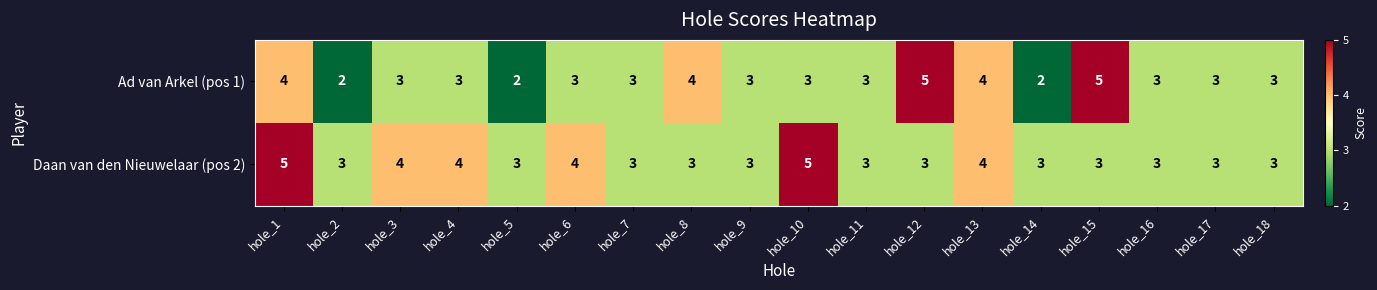

Rank the series at hole_15 from lowest to highest value.

Daan van den Nieuwelaar (pos 2), Ad van Arkel (pos 1)